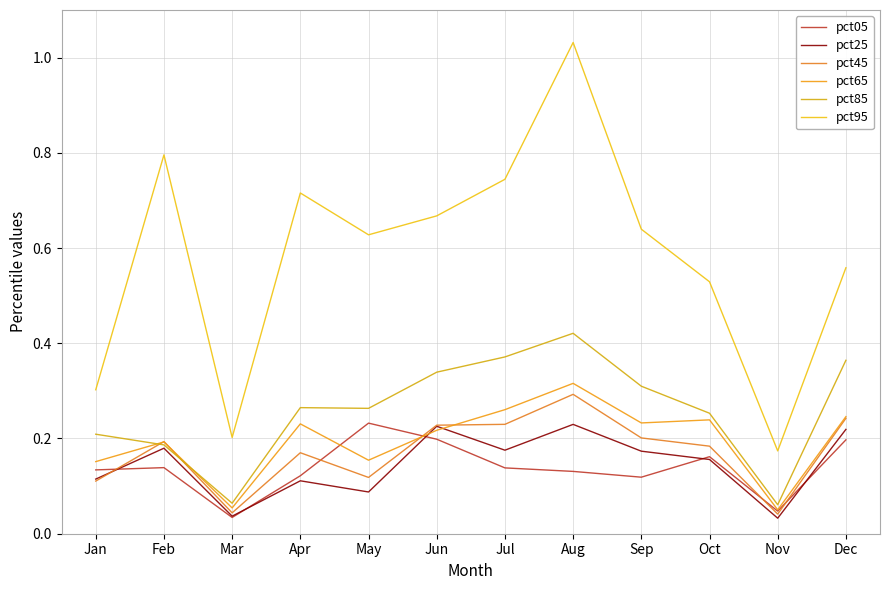

Does the chart display data point markers on the line(s)?

No